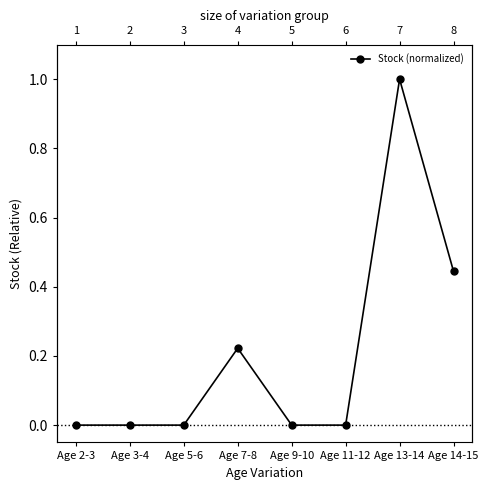

Reading left to right, what are all the values shown in this chart?

0.0	0.0	0.0	0.2	0.0	0.0	1.0	0.4